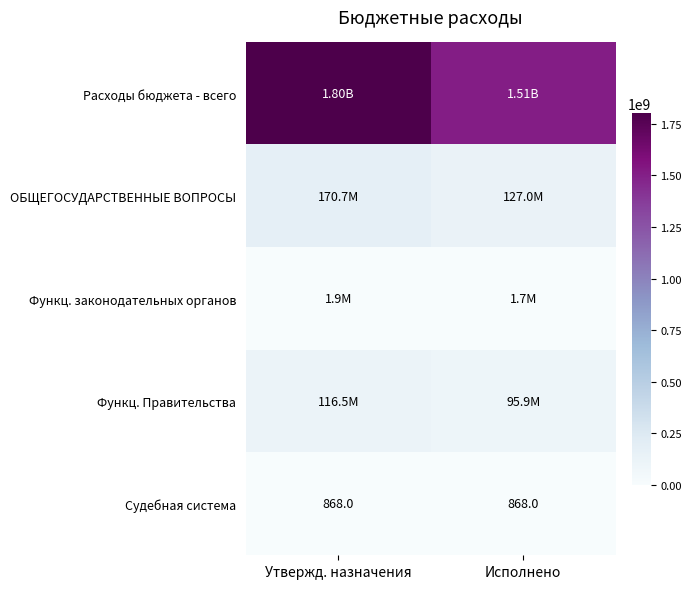

Rank the series by their maximum value, from highest to lowest.

Расходы бюджета - всего, ОБЩЕГОСУДАРСТВЕННЫЕ ВОПРОСЫ, Функц. Правительства, Функц. законодательных органов, Судебная система